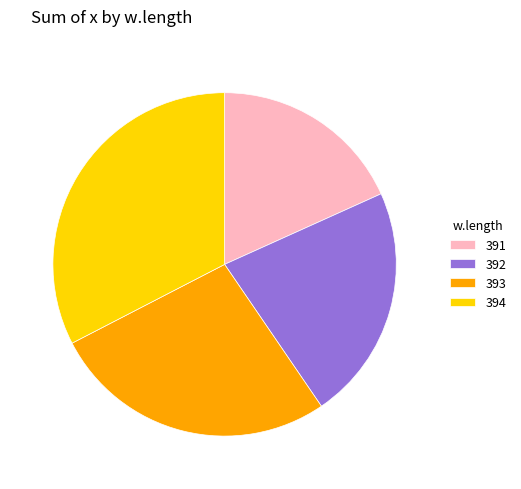

Combined, do 392 and 391 account for over 50%?

No